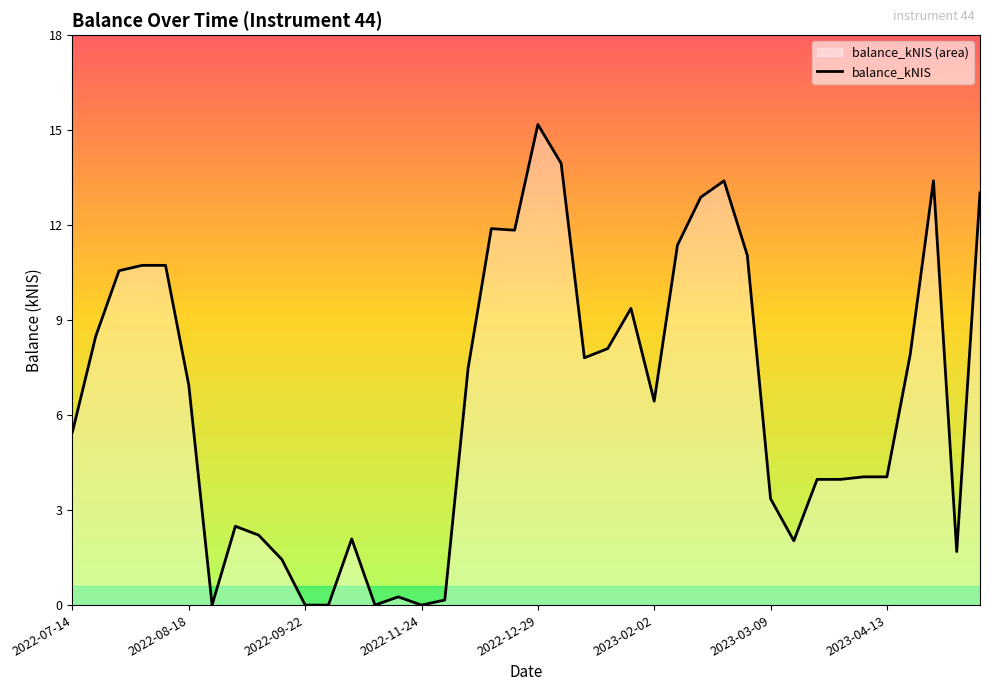

The value at 2022-07-28 is 10.6. True or false?

True